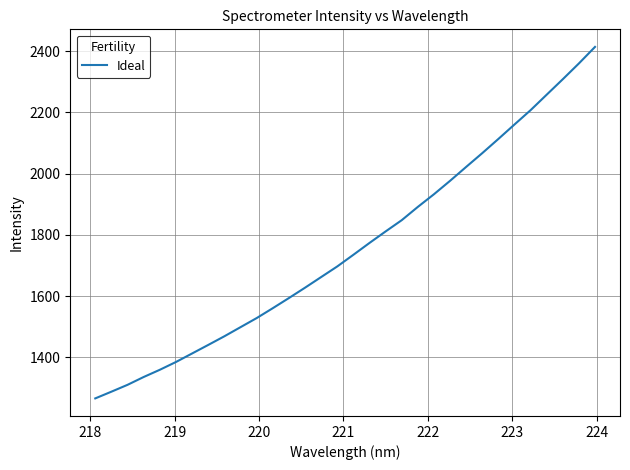

What is the maximum value shown in the chart?

2414.1